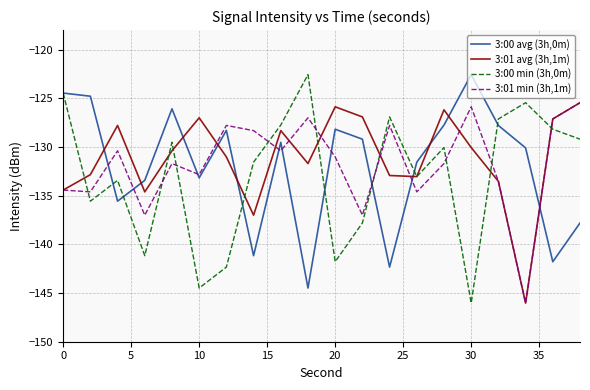

What is the smallest value displayed?

-146.0